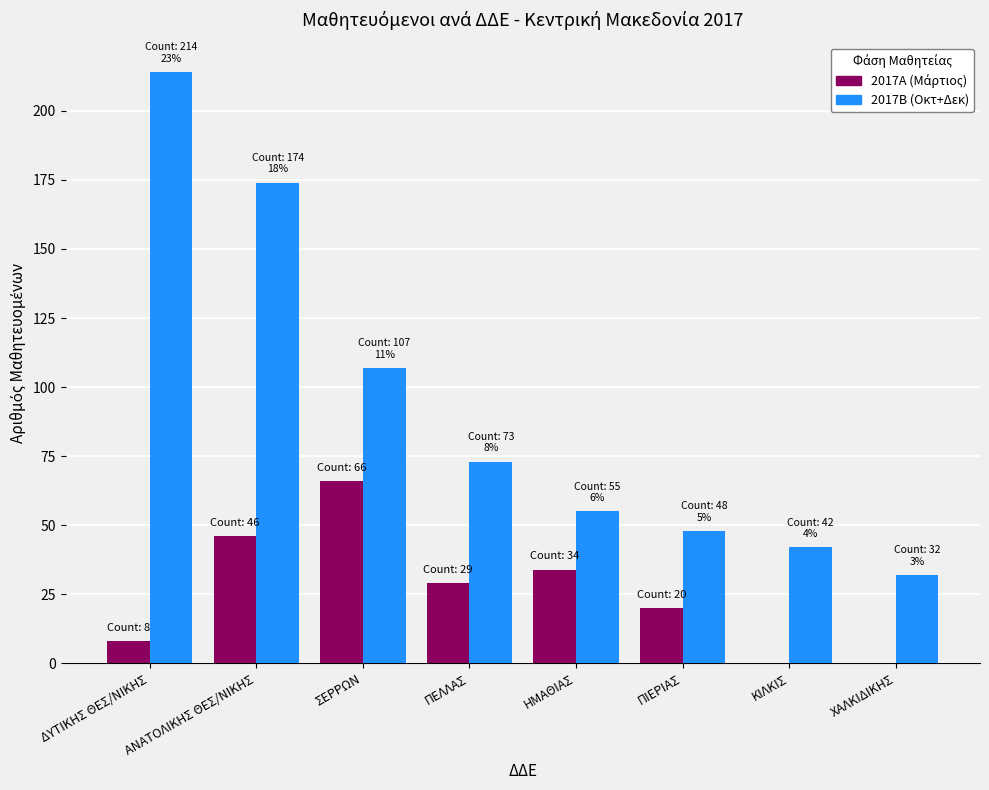

What is the total value across all series at ΑΝΑΤΟΛΙΚΗΣ ΘΕΣ/ΝΙΚΗΣ?

220